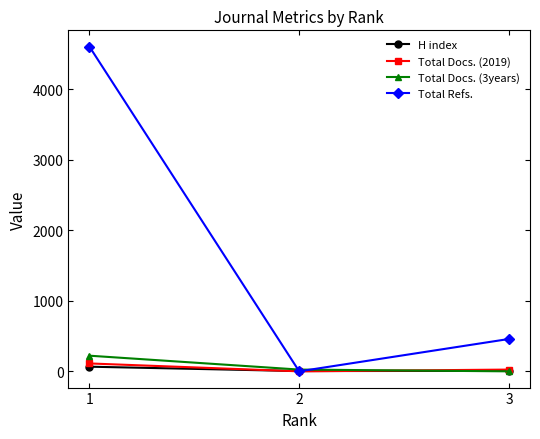

What is the difference between the maximum and minimum values in the Total Docs. (2019) series?

112